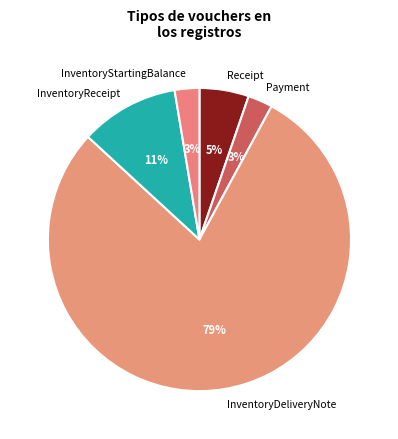

How many segments does this pie chart have?

5